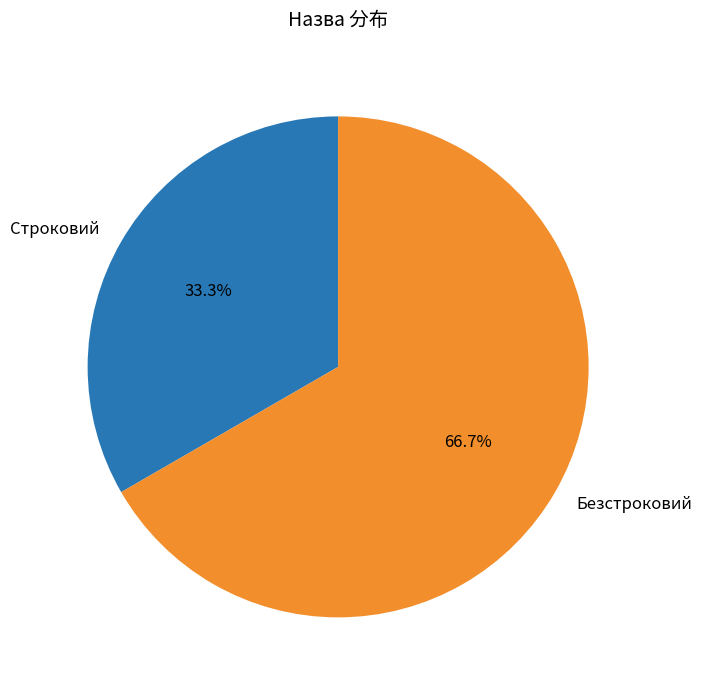

How many segments does this pie chart have?

2